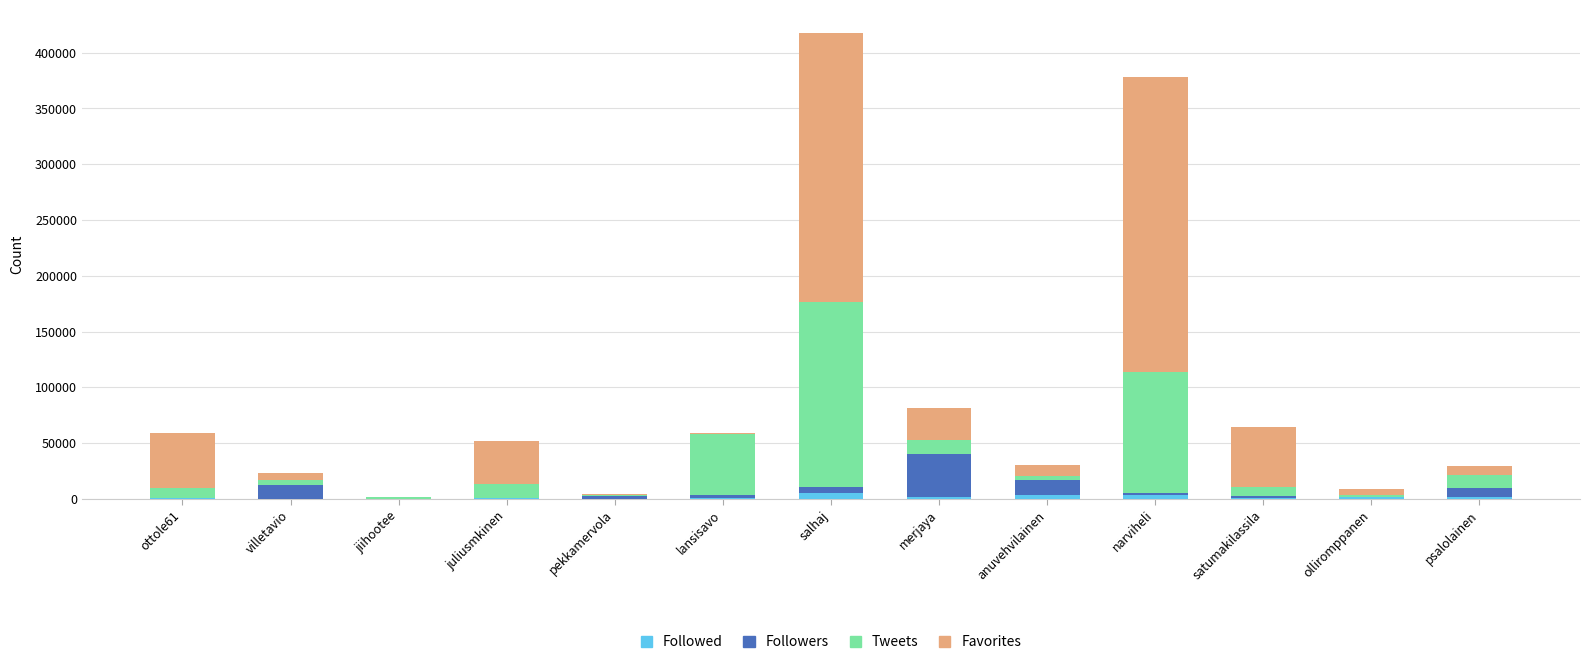

At which category is the sum across all series the highest?

salhaj